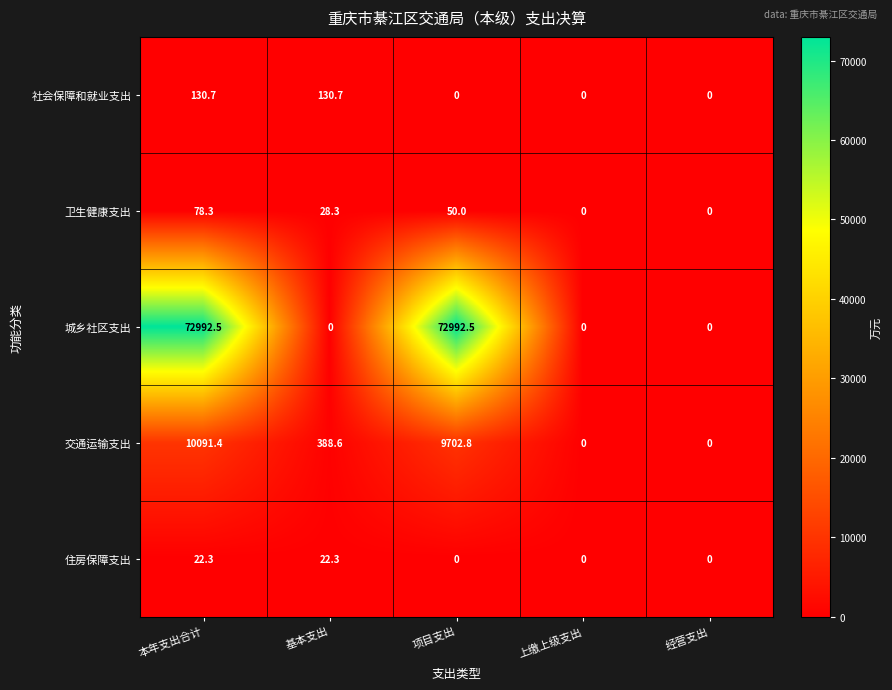

Reading right to left, transcribe all the data shown in this chart.

社会保障和就业支出: 经营支出=0.0	上缴上级支出=0.0	项目支出=0.0	基本支出=130.7	本年支出合计=130.7
卫生健康支出: 经营支出=0.0	上缴上级支出=0.0	项目支出=50.0	基本支出=28.3	本年支出合计=78.3
城乡社区支出: 经营支出=0.0	上缴上级支出=0.0	项目支出=72992.5	基本支出=0.0	本年支出合计=72992.5
交通运输支出: 经营支出=0.0	上缴上级支出=0.0	项目支出=9702.8	基本支出=388.6	本年支出合计=10091.4
住房保障支出: 经营支出=0.0	上缴上级支出=0.0	项目支出=0.0	基本支出=22.3	本年支出合计=22.3